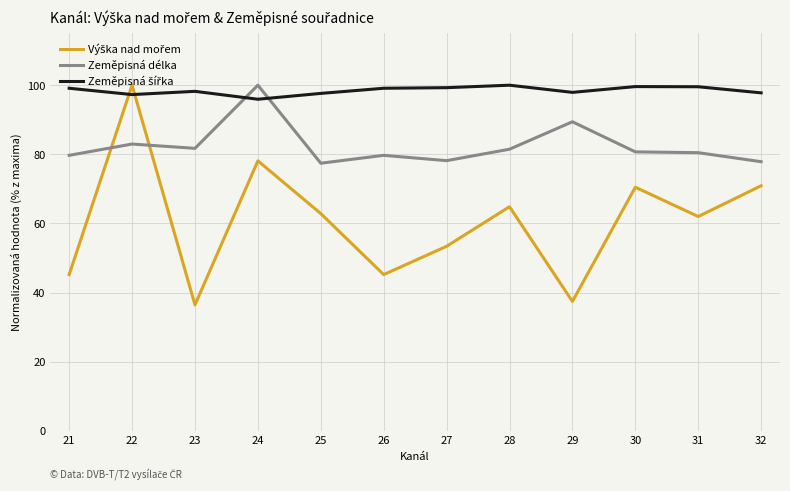

The value of Zeměpisná délka at 21 is 116.2. True or false?

False